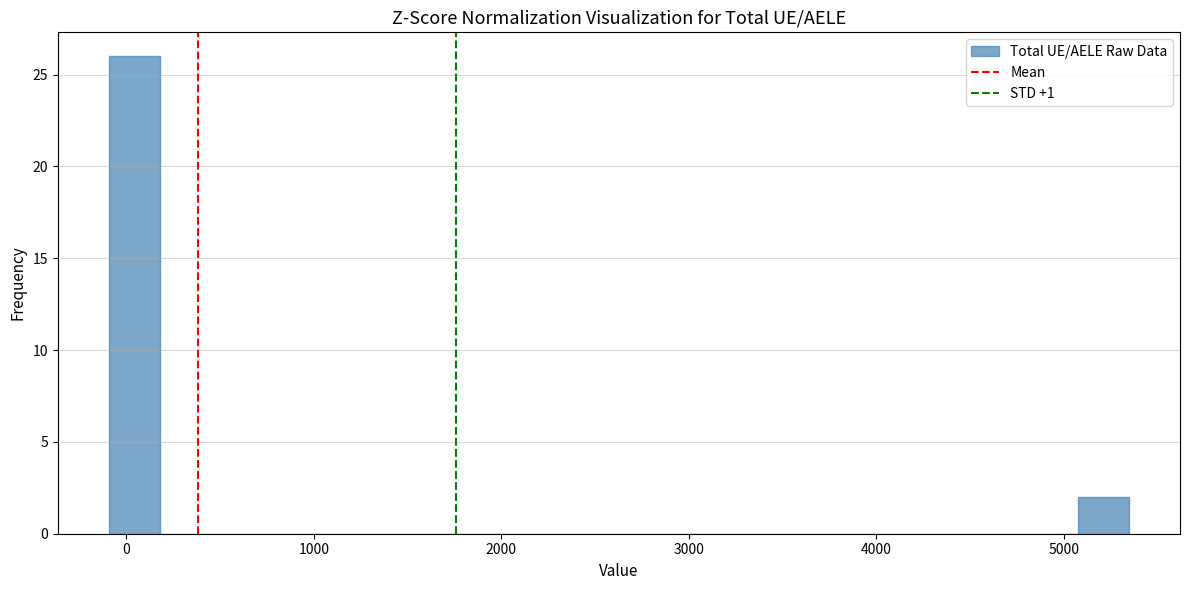

Around what value on the x-axis is the tallest bar? Give the approximate position of its centre, as read against the axis.

0